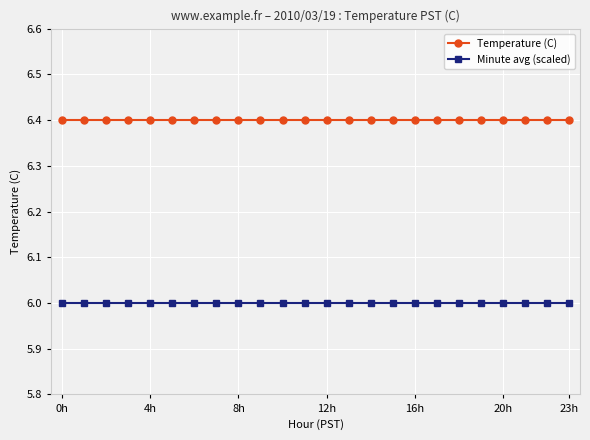

Which series has the largest total across all categories?

Temperature (C)